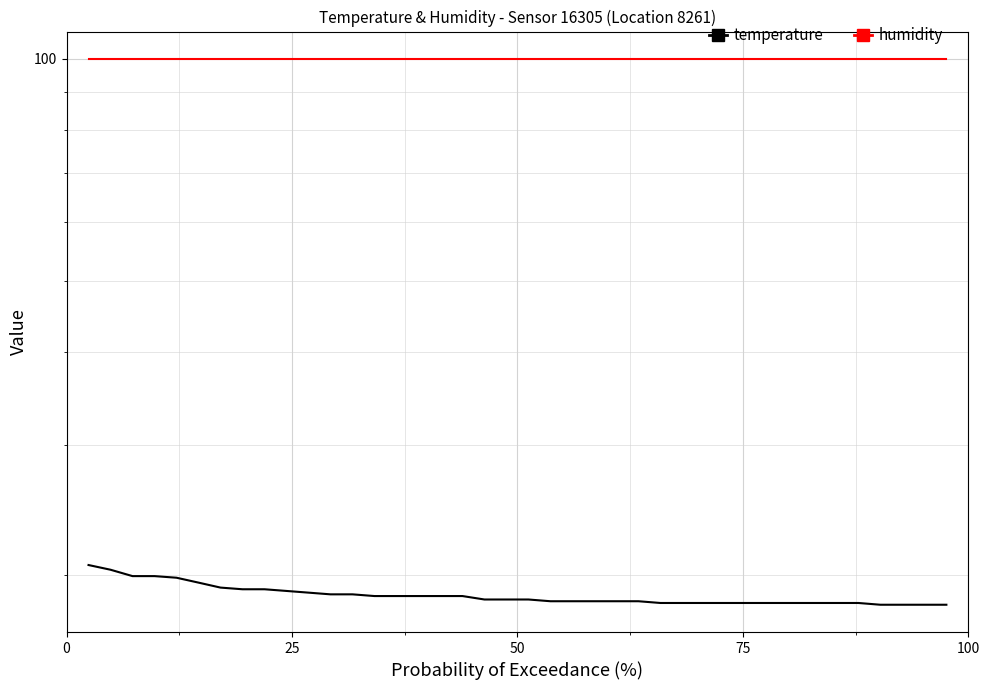

What is the minimum value shown in the chart?

18.2